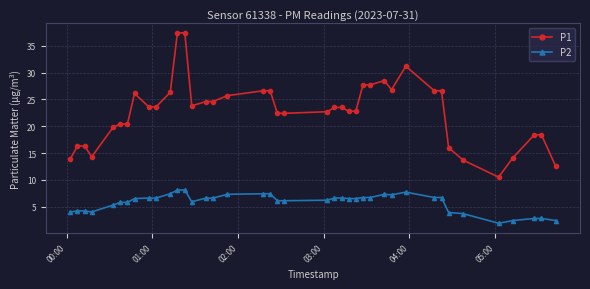

What is the value of the P1 point at the 37th from the left?

14.1